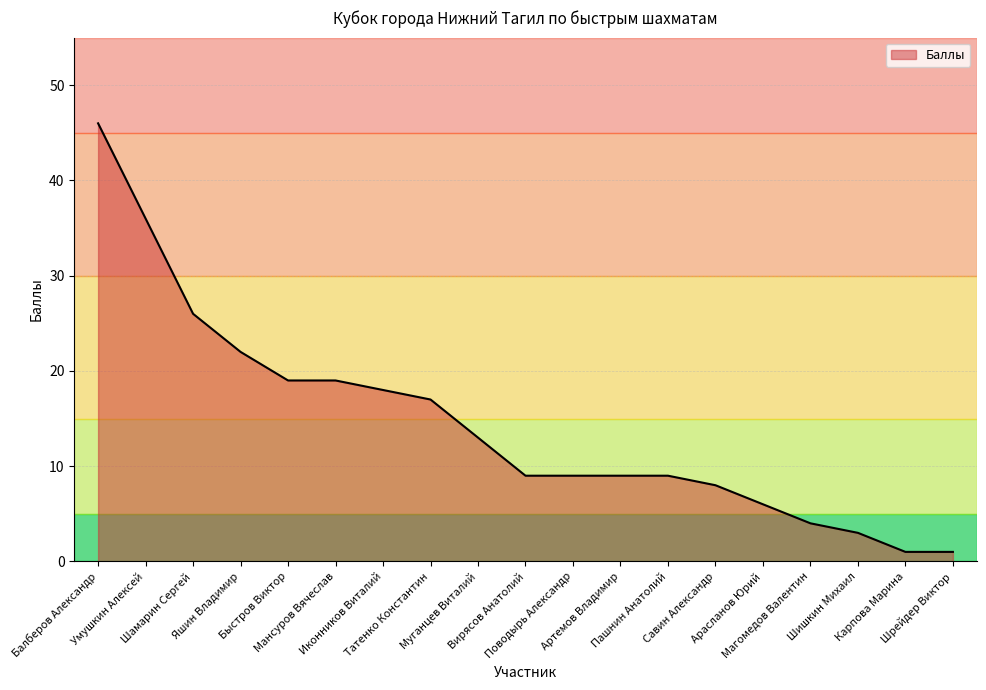

What is the greatest value displayed?

46